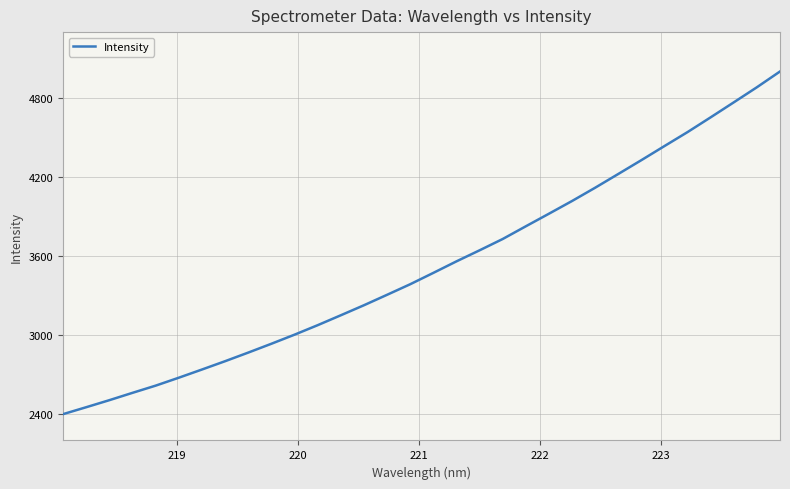

What is the minimum value shown in the chart?

2399.7